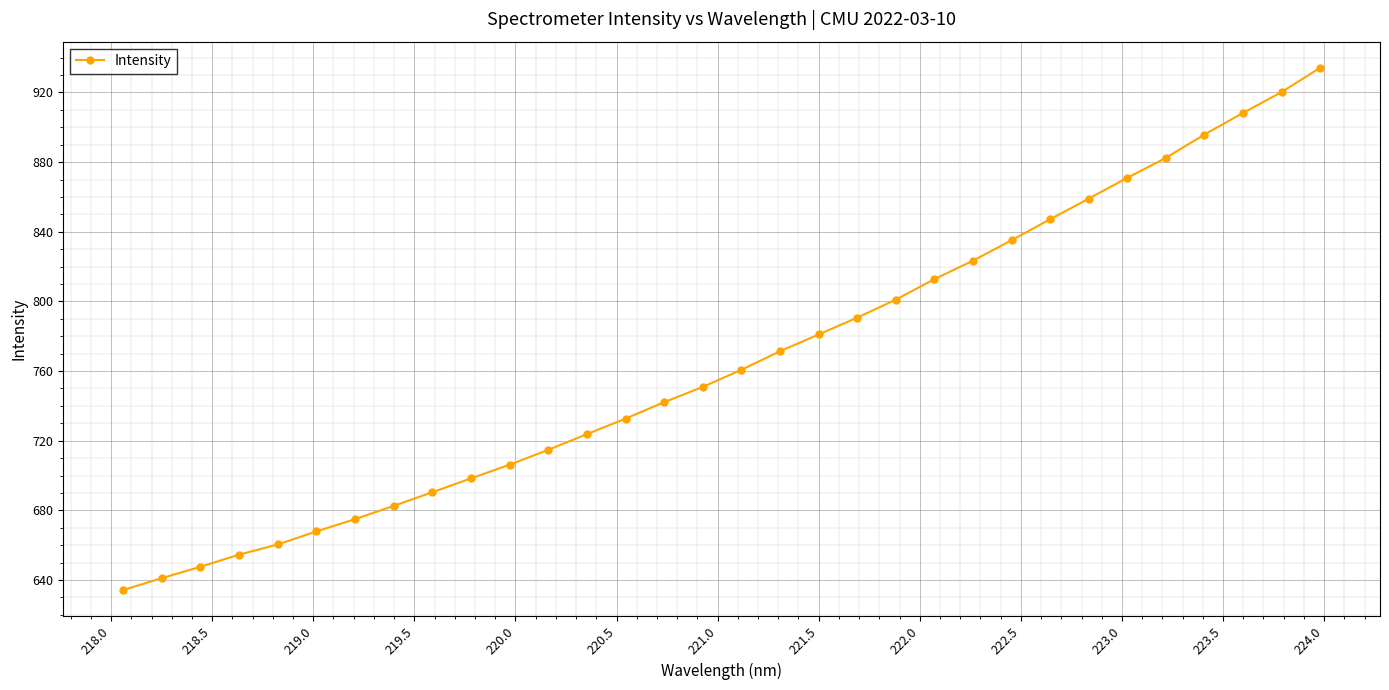

What is the minimum value shown in the chart?

634.2